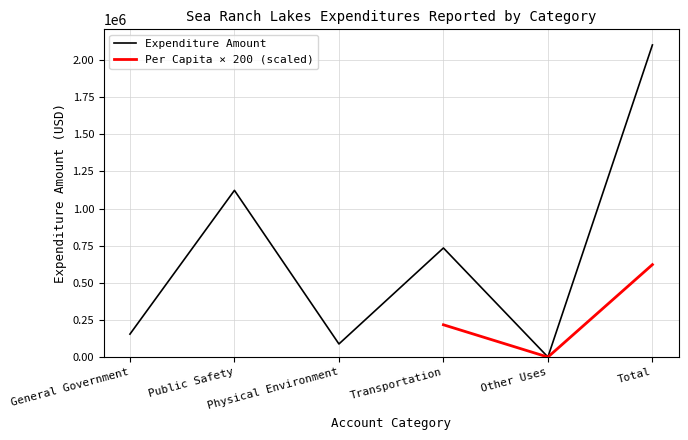

True or false: there are more than 2 points higher than both neighbors.

False